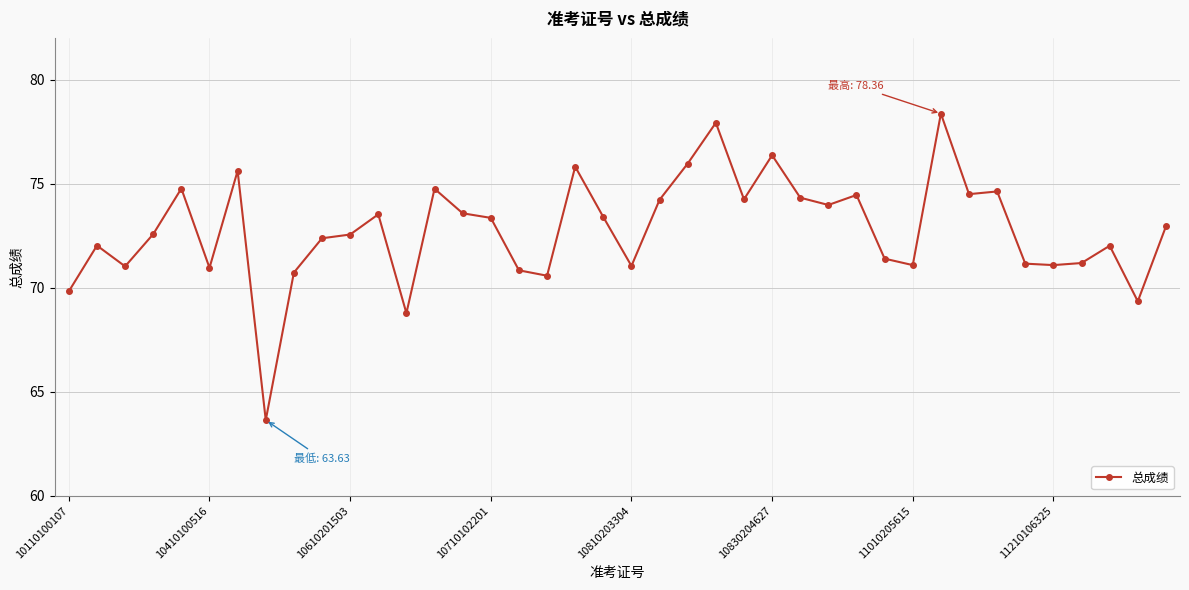

How many data points does each series have?

40